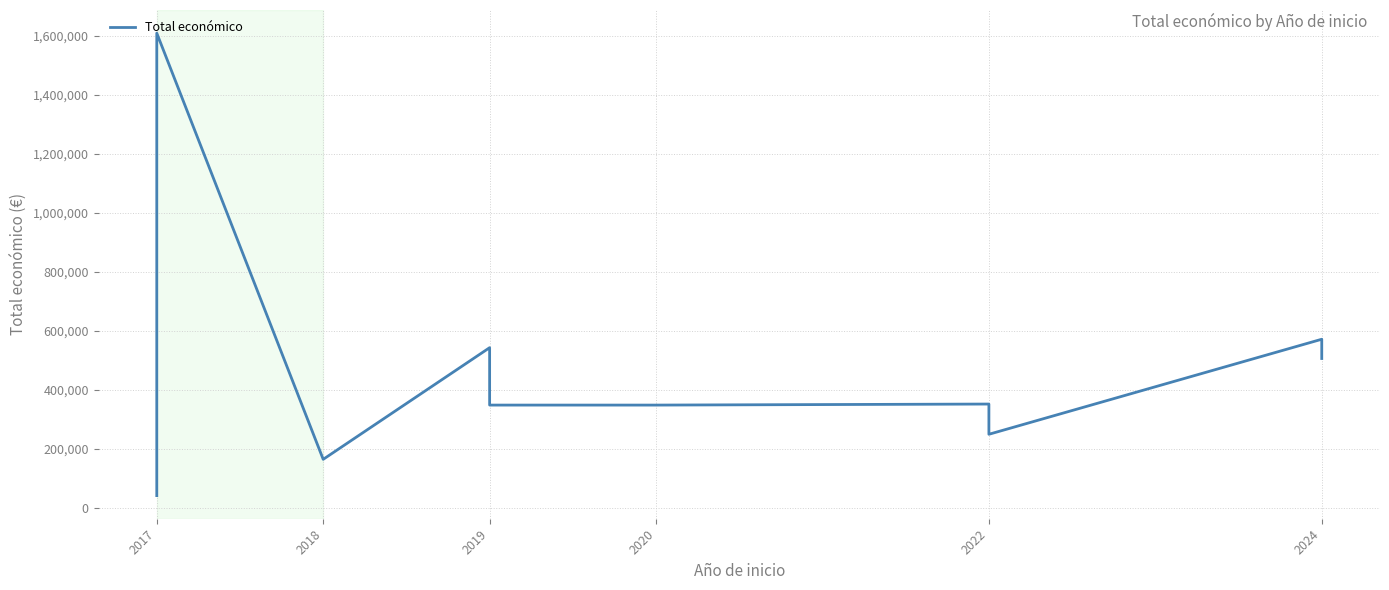

What is the smallest value displayed?

42072